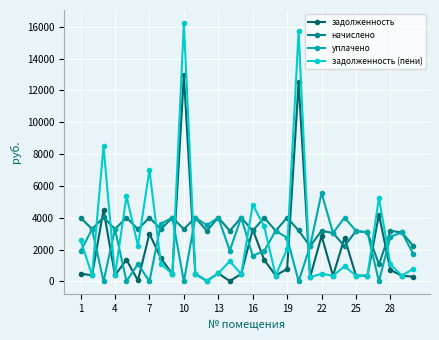

Which series has the widest spread of values?

задолженность (пени)